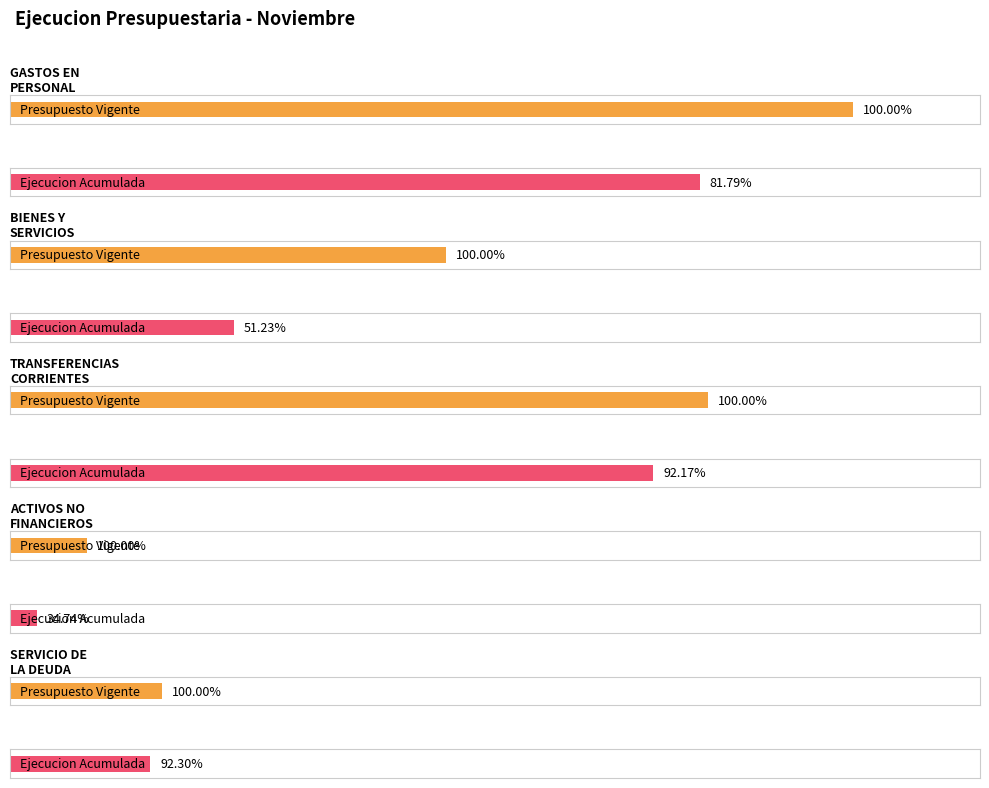

True or false: Presupuesto Vigente has a value of 5107606 at GASTOS EN
PERSONAL.

True